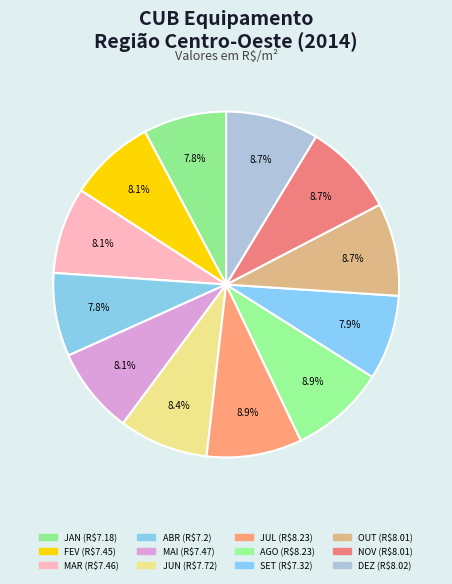

Count the number of slices in the pie.

12